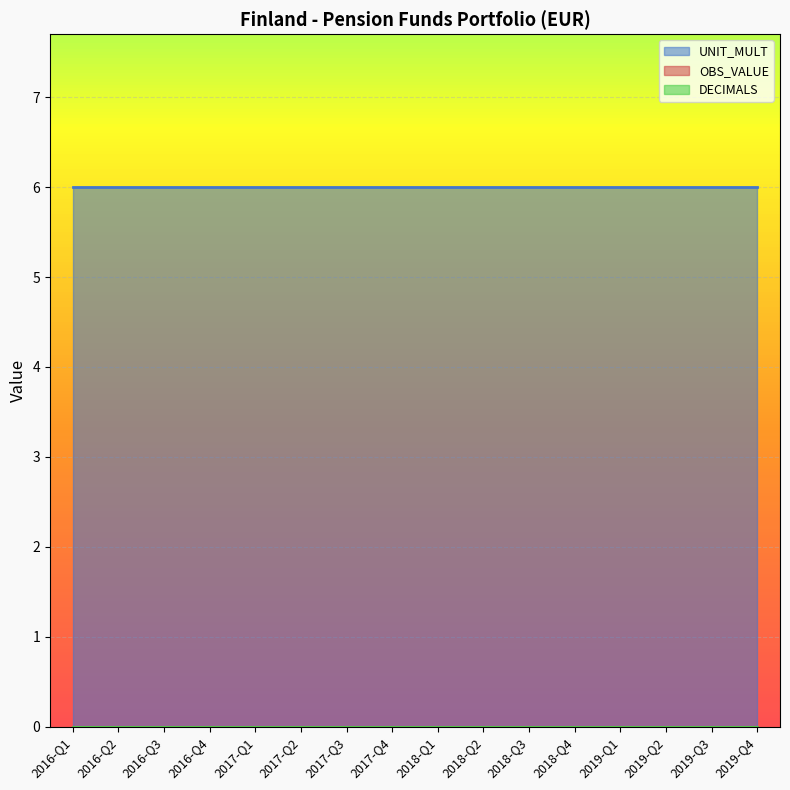

How many lines are shown in the chart?

3